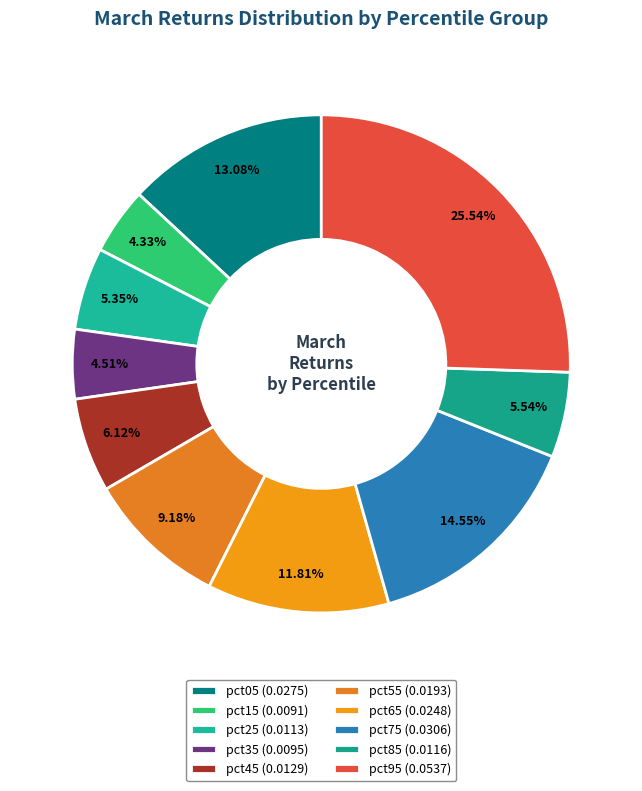

Which category has the smallest portion of the pie?

pct15